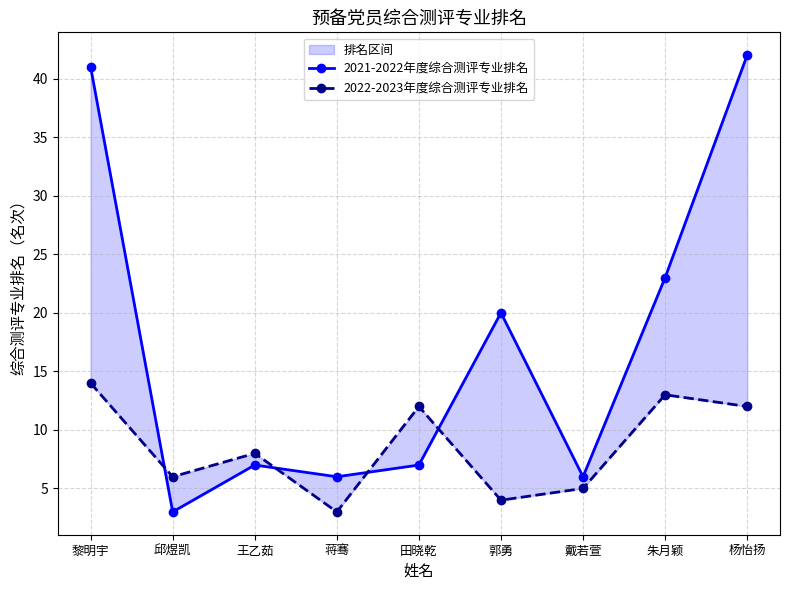

Reading left to right, list all the values displayed in this chart.

2021-2022年度综合测评专业排名: 41	3	7	6	7	20	6	23	42
2022-2023年度综合测评专业排名: 14	6	8	3	12	4	5	13	12